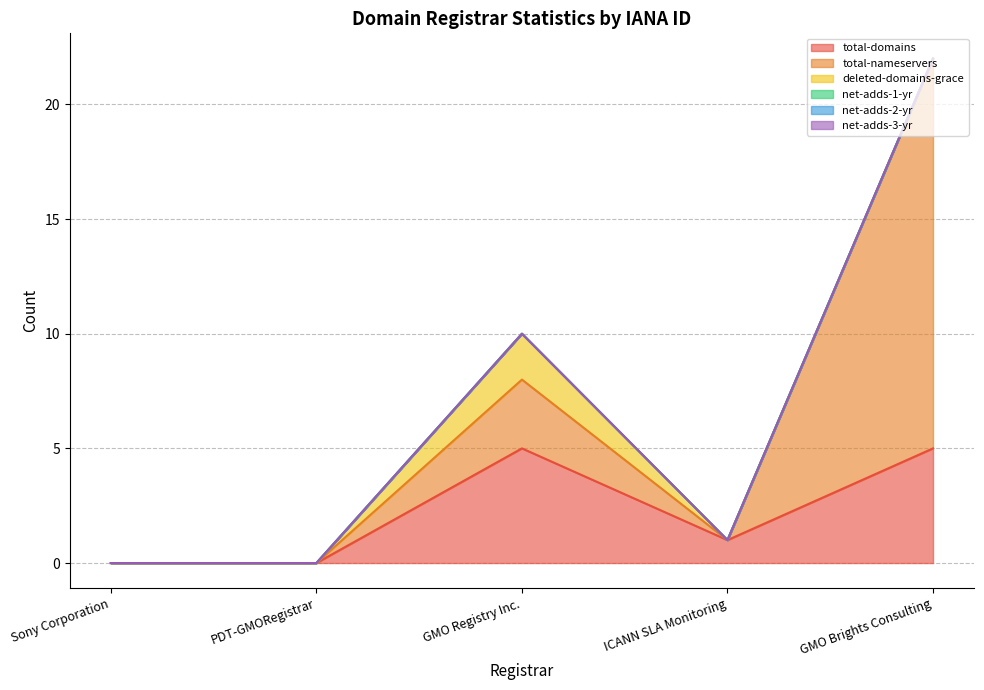

How many data points in total-domains are above 1?

2